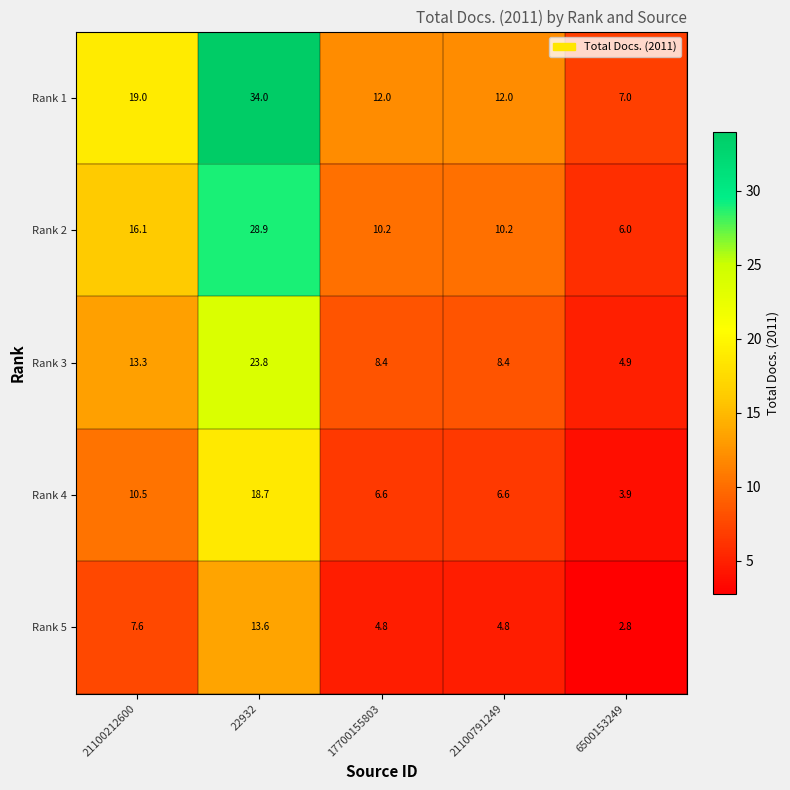

At which label does Rank 4 first exceed 6?

21100212600